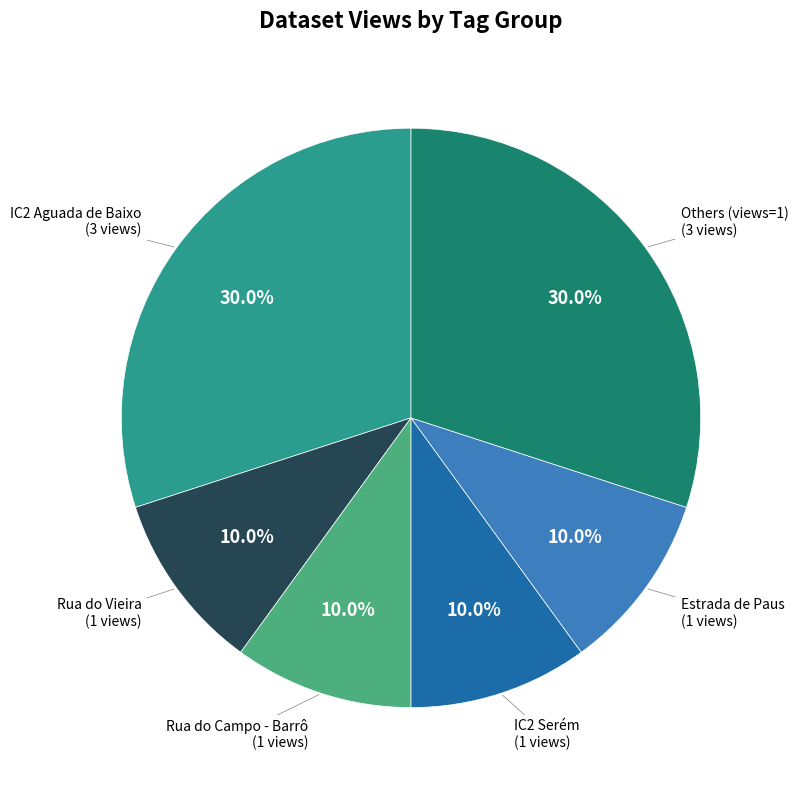

Is there a majority slice in this chart?

No